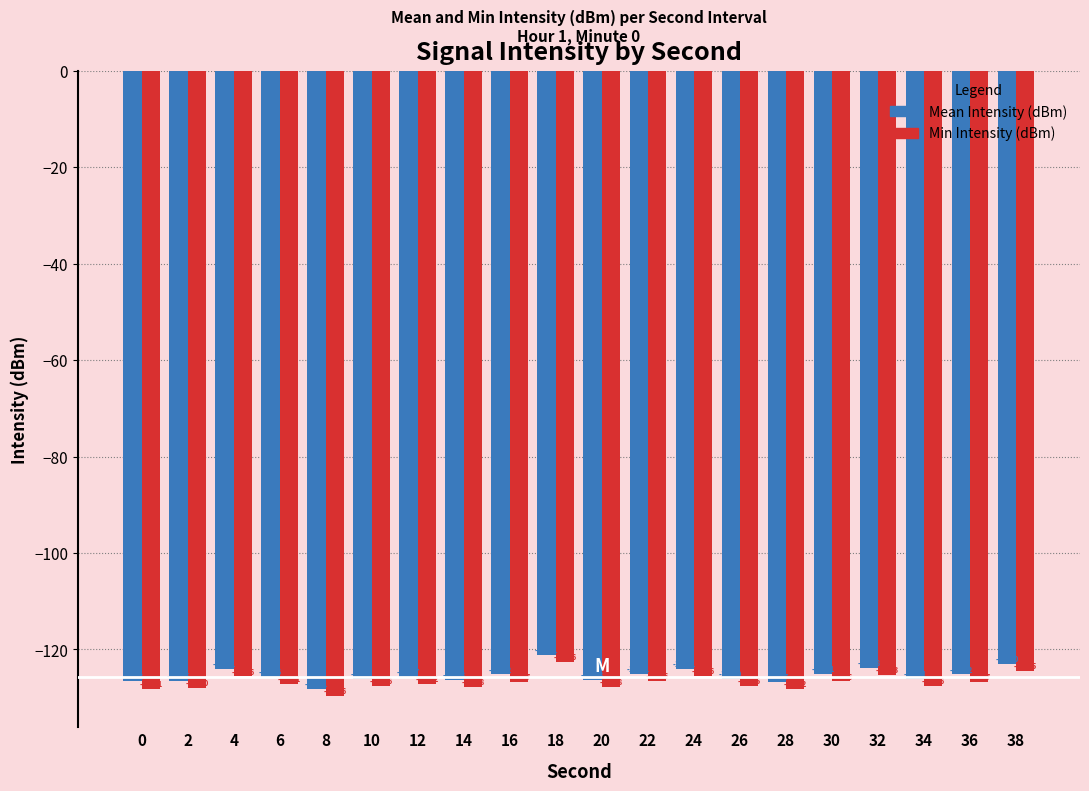

Reading left to right, list all the values displayed in this chart.

Mean Intensity (dBm): 0=-126.6	2=-126.5	4=-124.1	6=-125.6	8=-128.1	10=-126.1	12=-125.7	14=-126.3	16=-125.2	18=-121.1	20=-126.3	22=-125.1	24=-124.1	26=-126.0	28=-126.7	30=-125.1	32=-123.8	34=-126.1	36=-125.2	38=-123.0
Min Intensity (dBm): 0=-128.1	2=-128.0	4=-125.6	6=-127.1	8=-129.6	10=-127.6	12=-127.2	14=-127.8	16=-126.7	18=-122.6	20=-127.8	22=-126.6	24=-125.6	26=-127.5	28=-128.2	30=-126.6	32=-125.3	34=-127.6	36=-126.7	38=-124.5